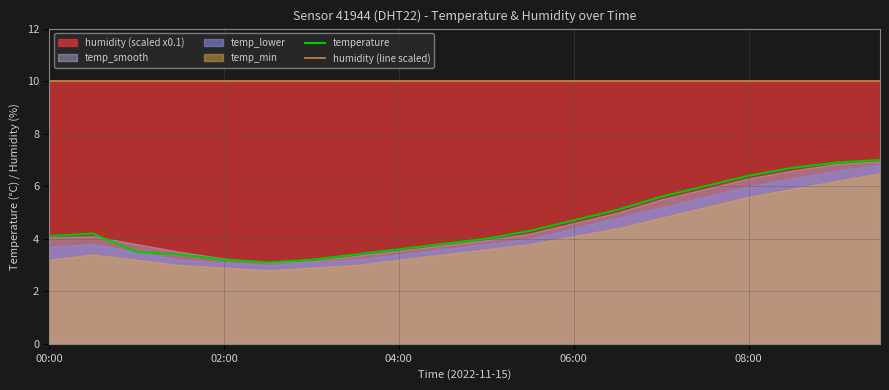

The value of humidity (line scaled) at 11 is 10.0. True or false?

True